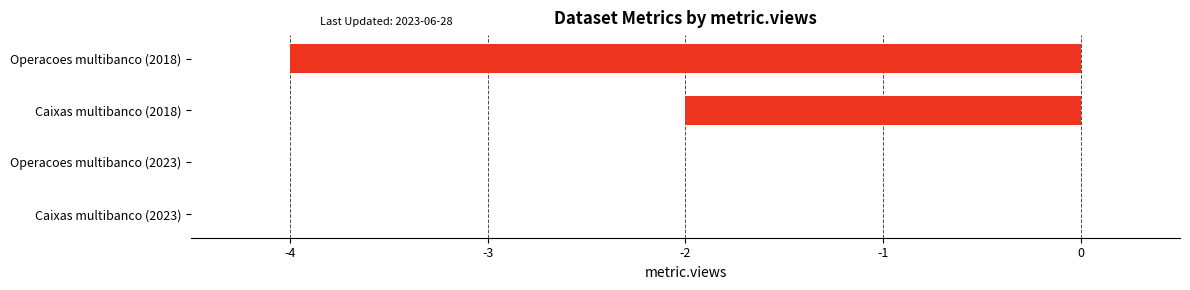

What is the sum of all values?

-6